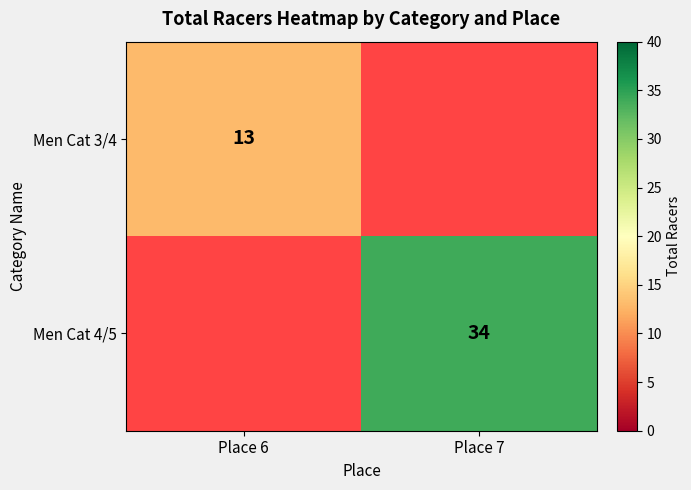

True or false: Men Cat 4/5 has a value of 34 at Place 7.

True